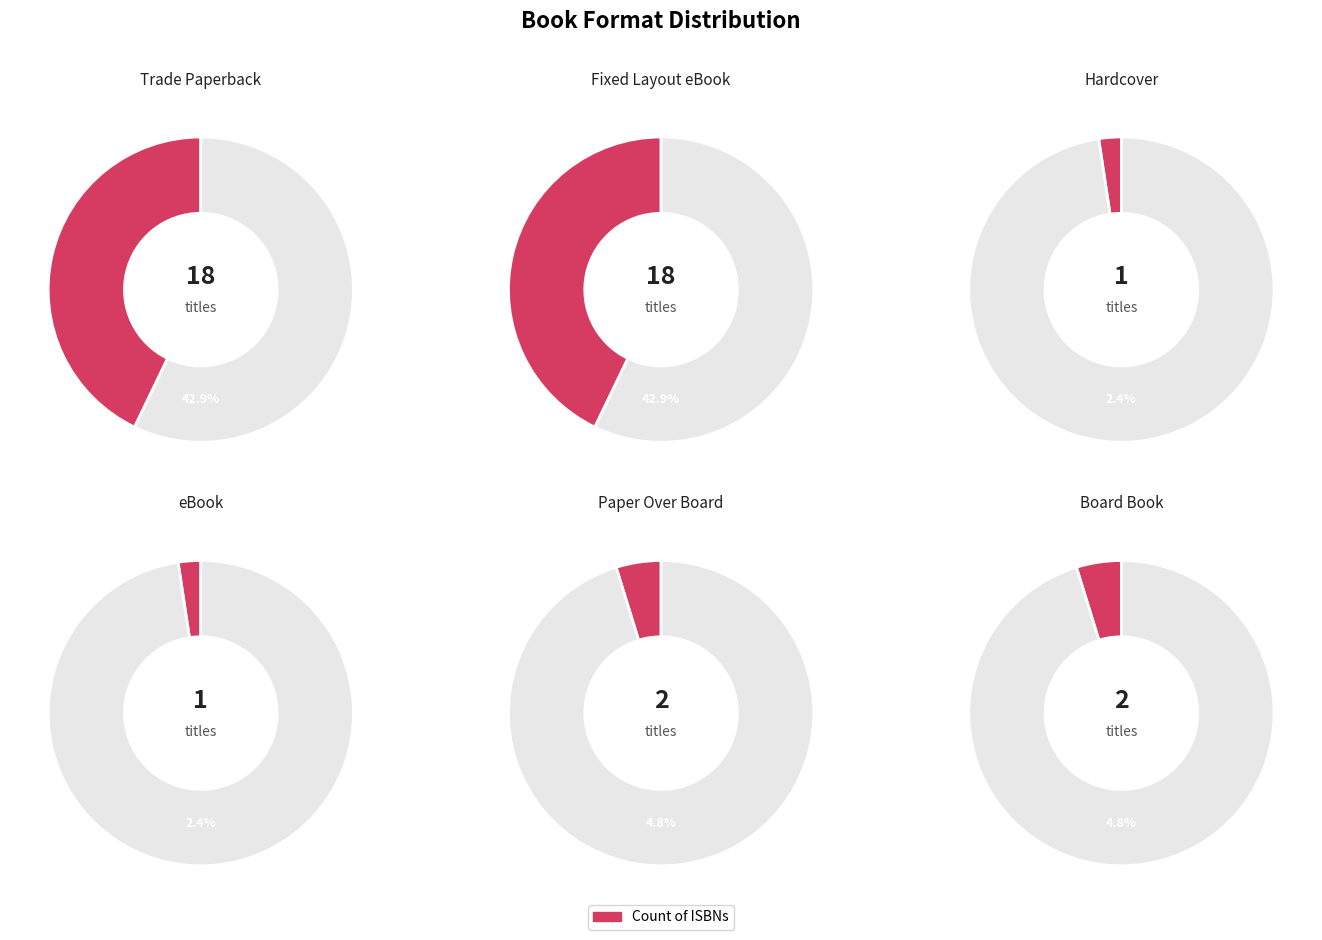

To the nearest percent, what portion does Paper Over Board represent?

5%